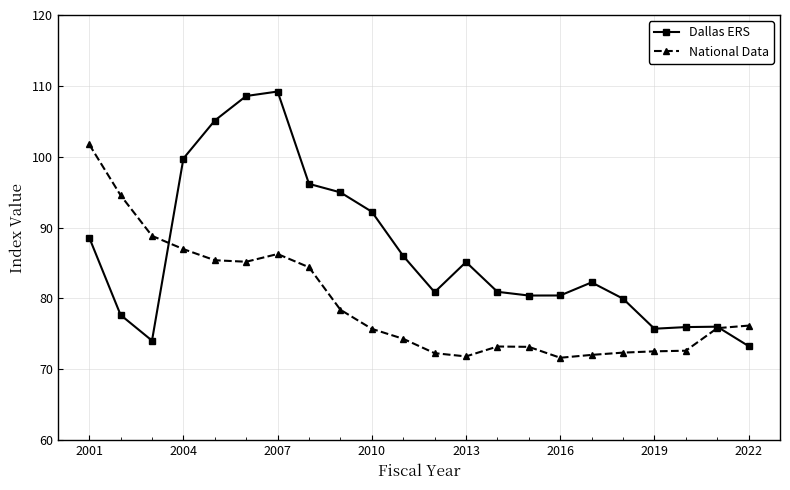

What is the value of the Dallas ERS point at the 2nd from the left?

77.7